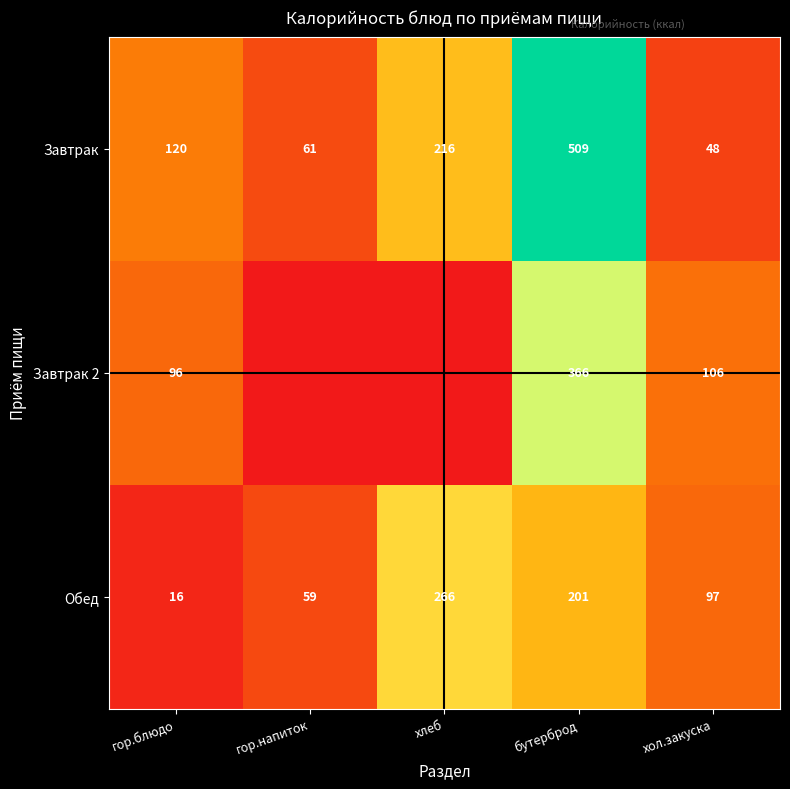

Rank the series at гор.блюдо from lowest to highest value.

Обед, Завтрак 2, Завтрак